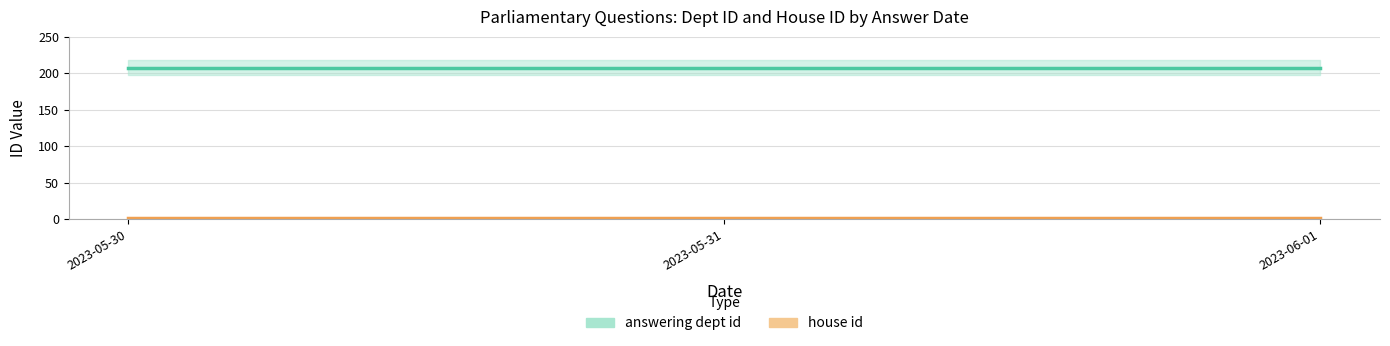

Rank the series by their average value, from lowest to highest.

house id, answering dept id